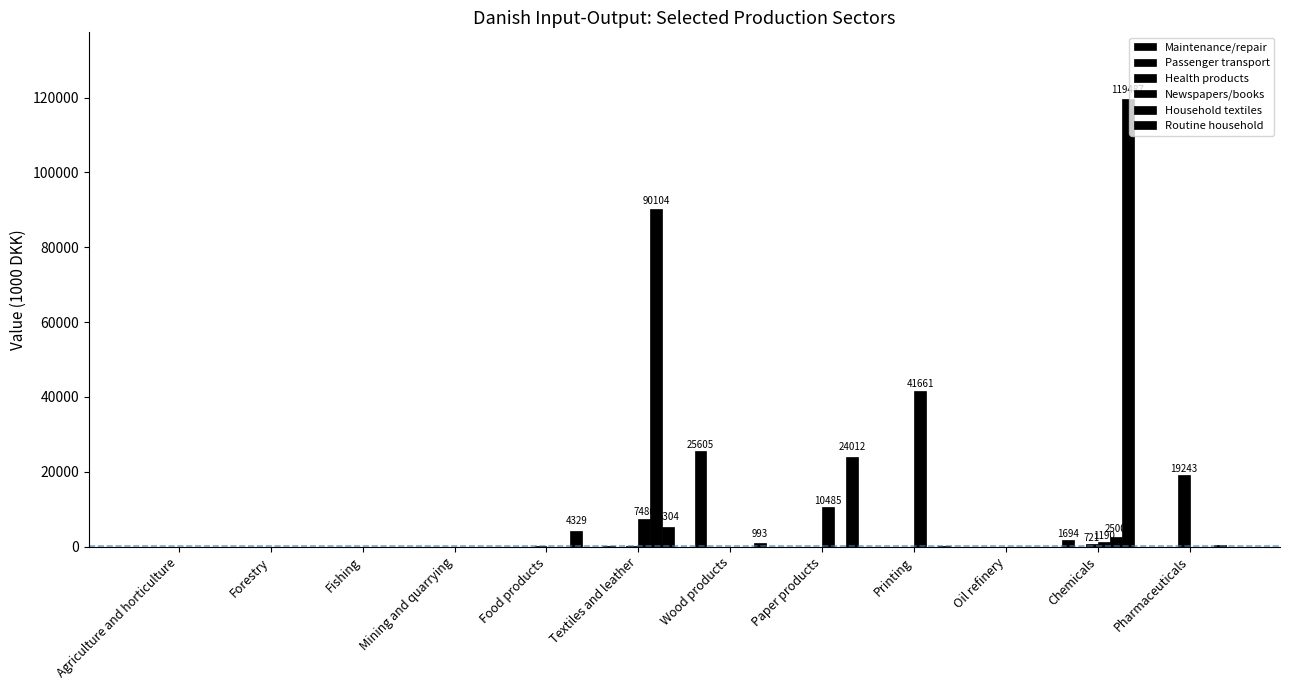

Which category has the highest value in the Passenger transport series?

Mining and quarrying